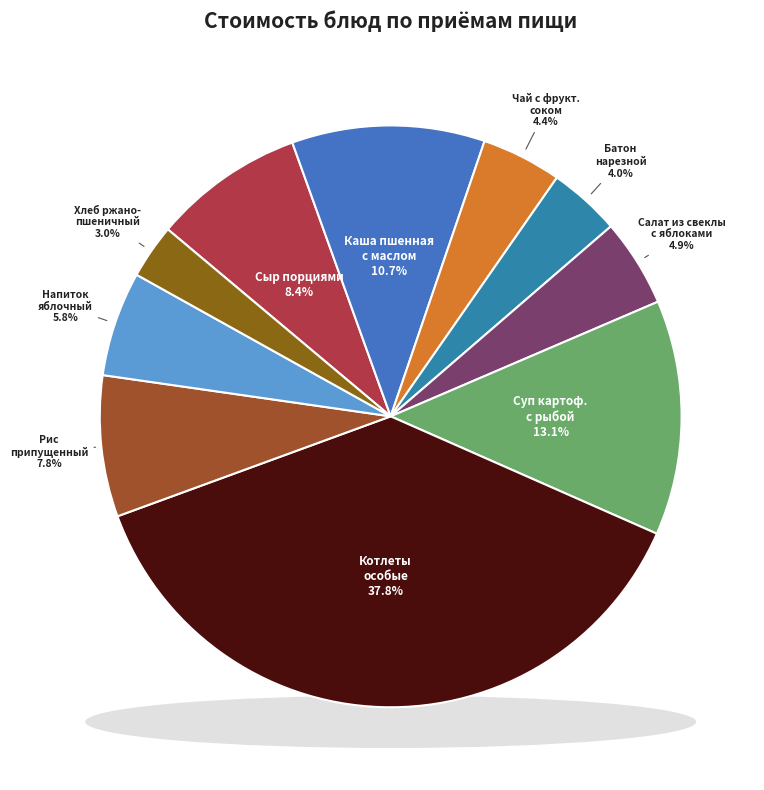

To the nearest percent, what percentage of the pie is Напиток яблочный?

6%